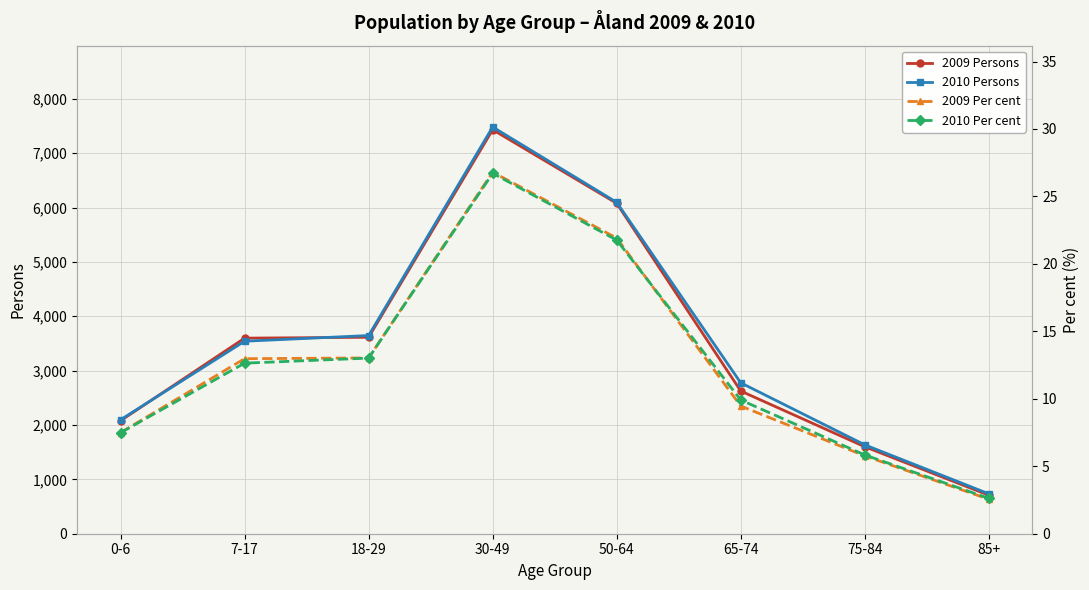

Which series has the widest spread of values?

2010 Persons